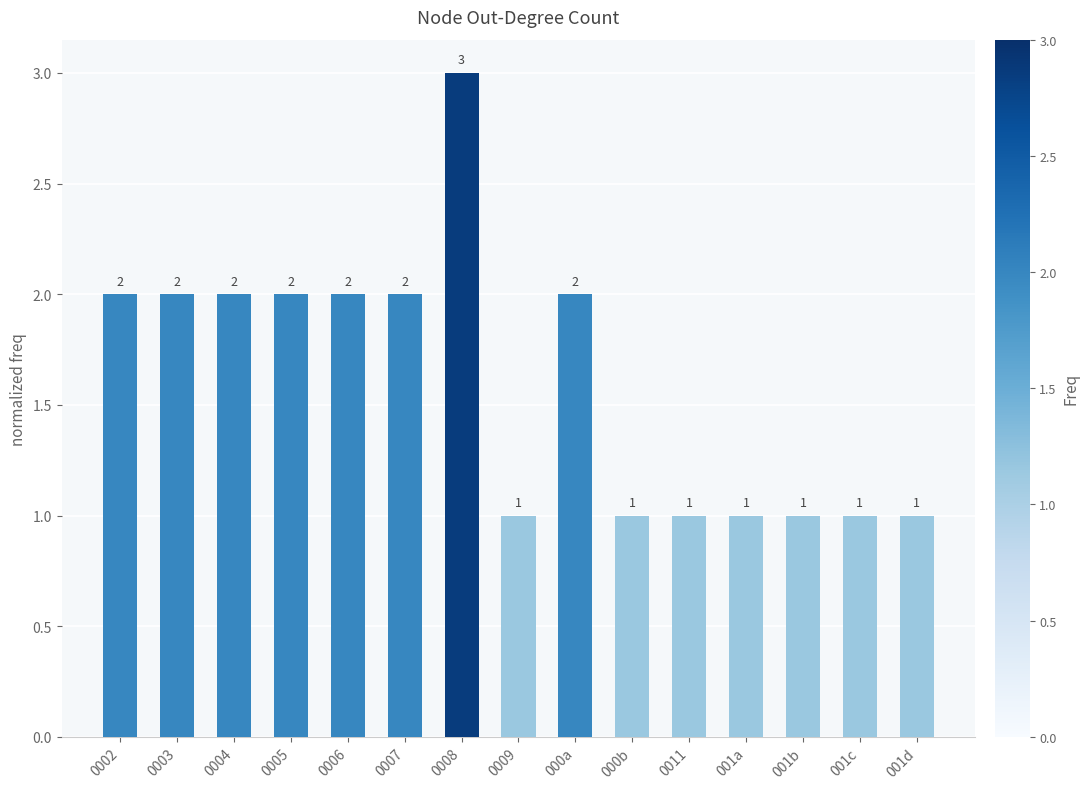

What position from the right is 0002?

15